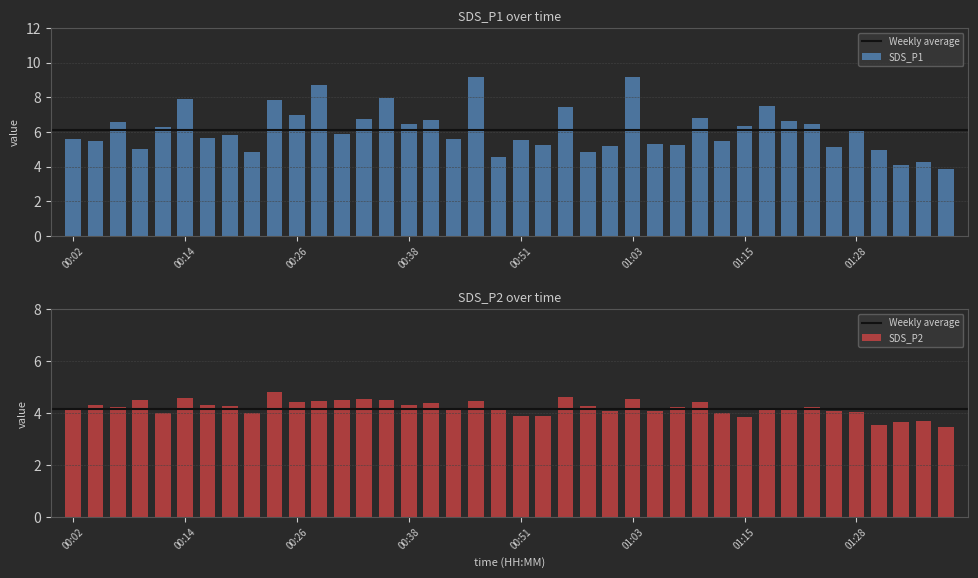

Which series has the widest spread of values?

SDS_P1